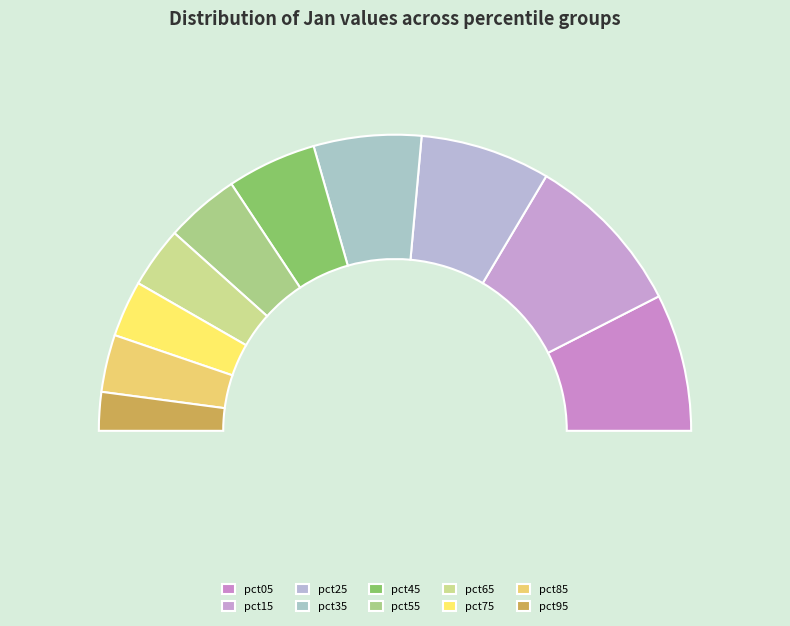

Does any single category account for the majority?

No